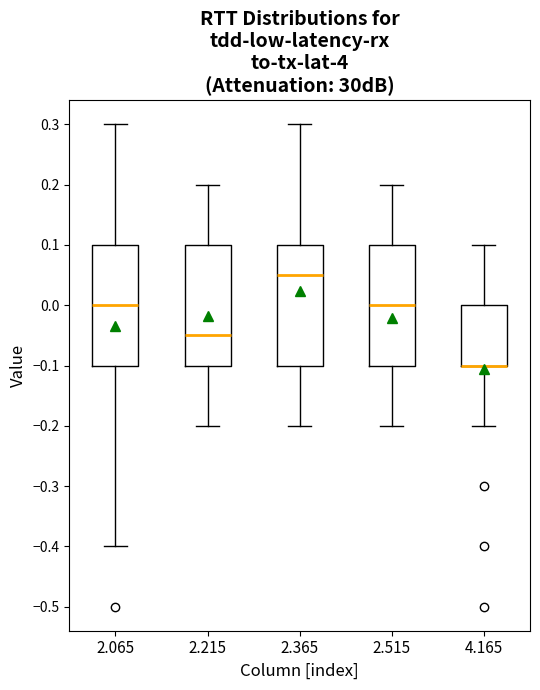

Where does the lower whisker of the box at x = 4.165 end on the y-axis? The values are not printed on the chart, so give them approximately, as read against the axis.

-0.20